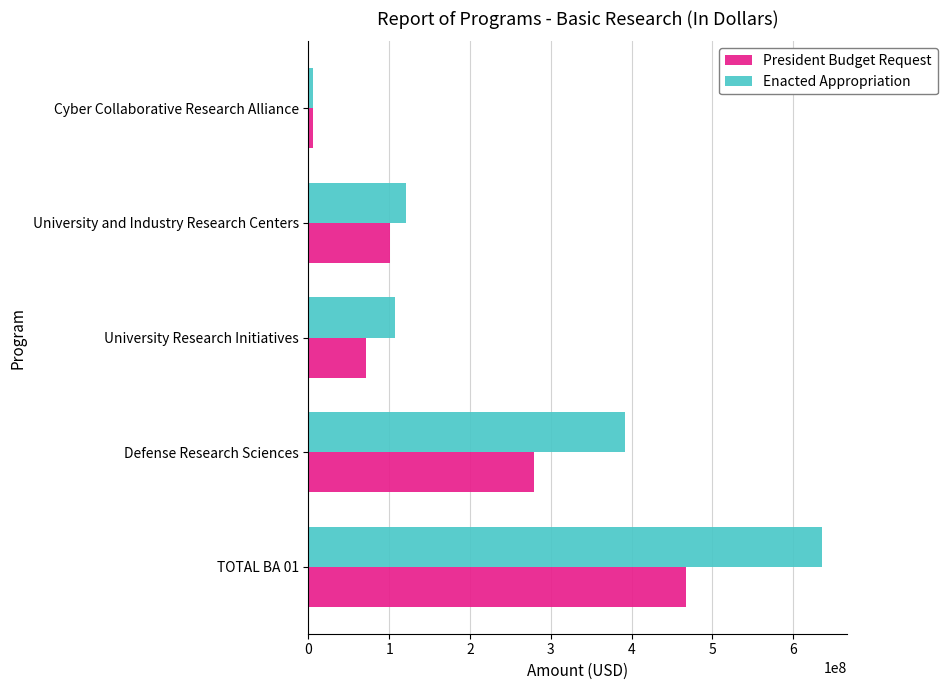

What is the difference between the maximum and minimum values in the Enacted Appropriation series?

630038368